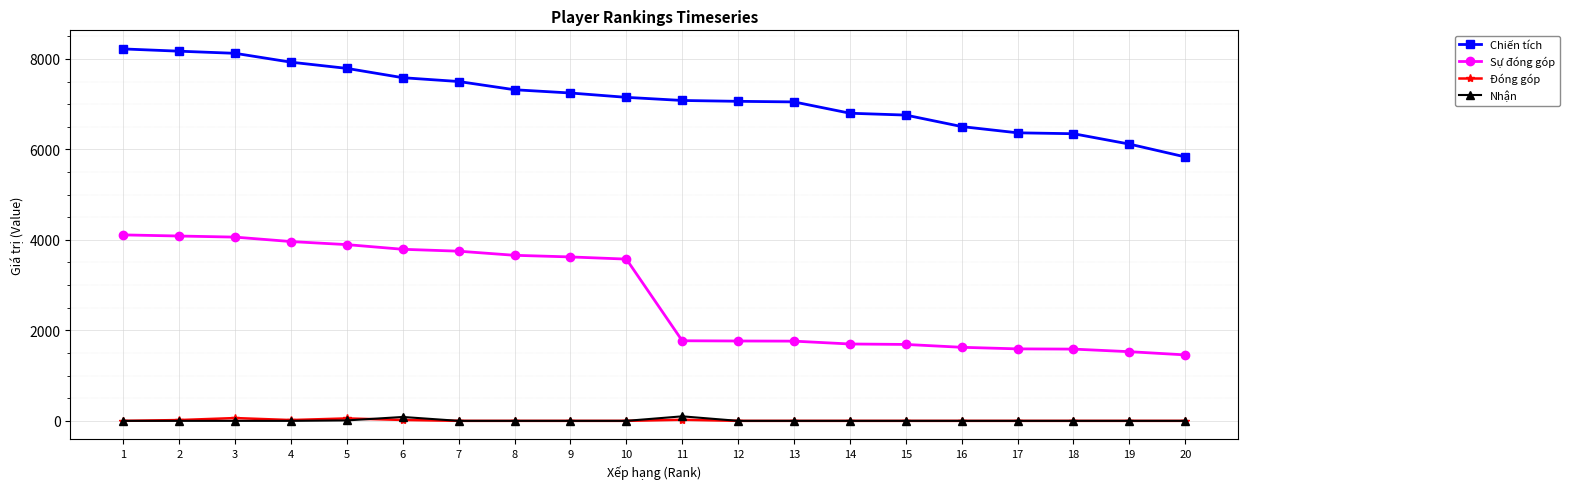

Is it true that Nhận equals 0 at 19?

True